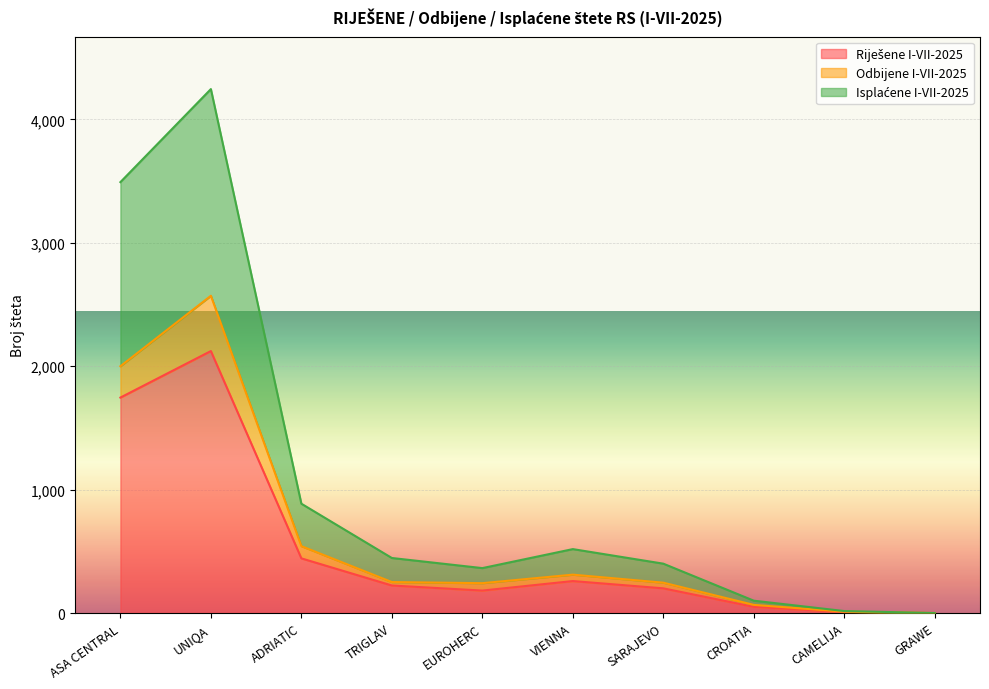

True or false: Riješene I-VII-2025 has a value of 392 at VIENNA.

False